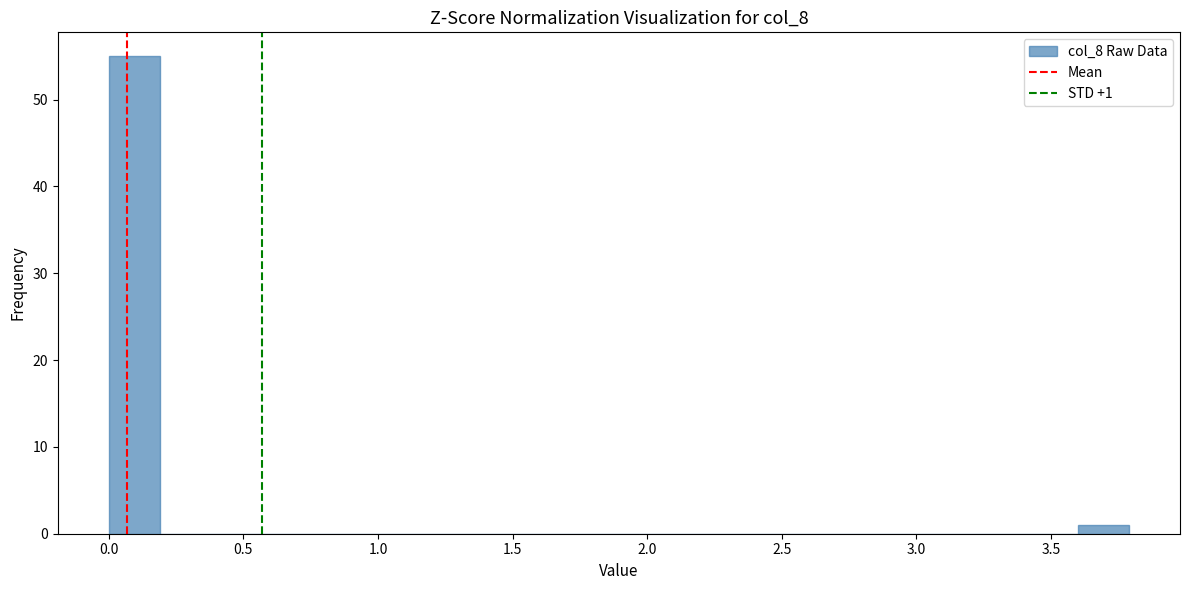

Around what value on the x-axis is the tallest bar? Give the approximate position of its centre, as read against the axis.

0.10